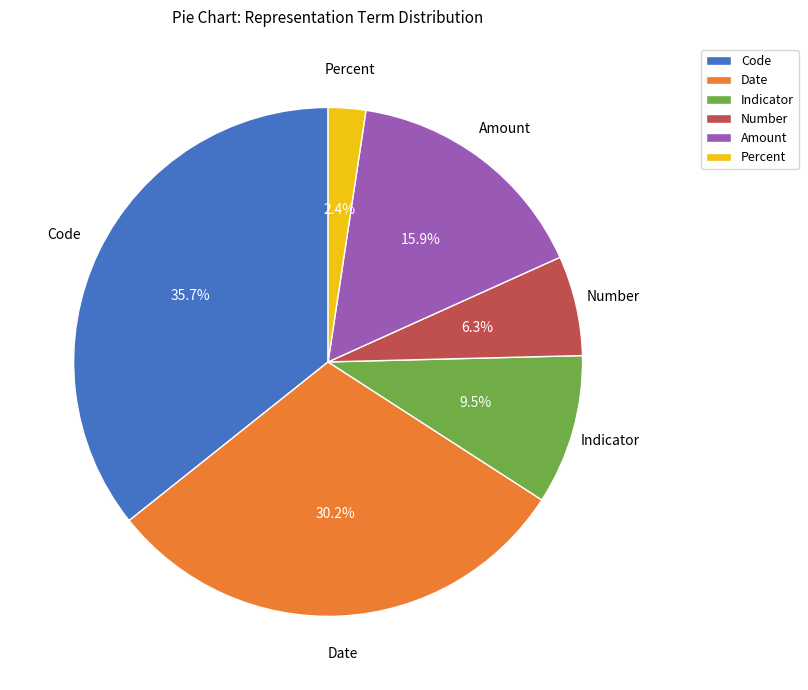

What is the smallest slice in the pie chart?

Percent